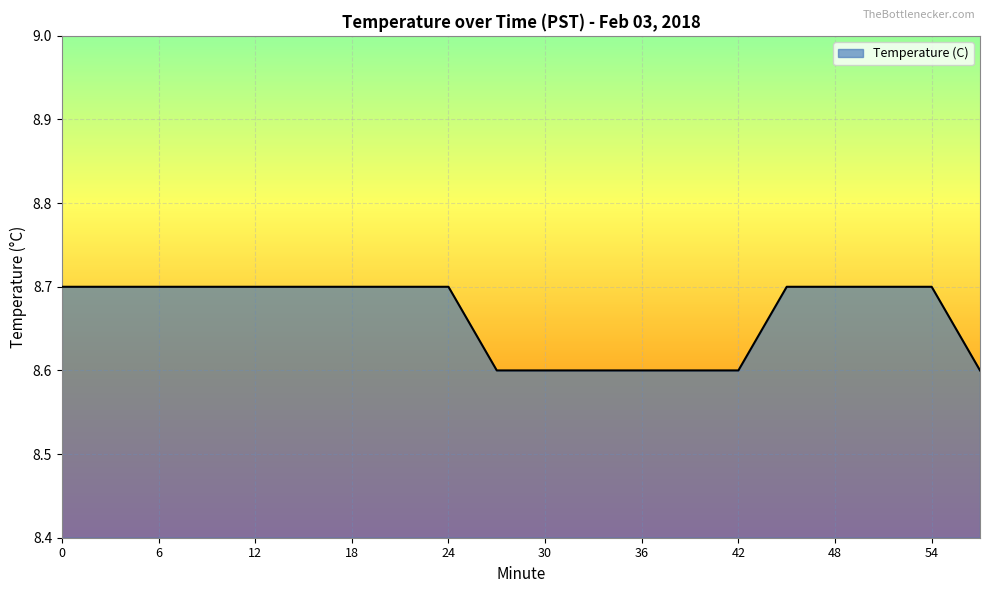

What is the smallest value displayed?

8.6